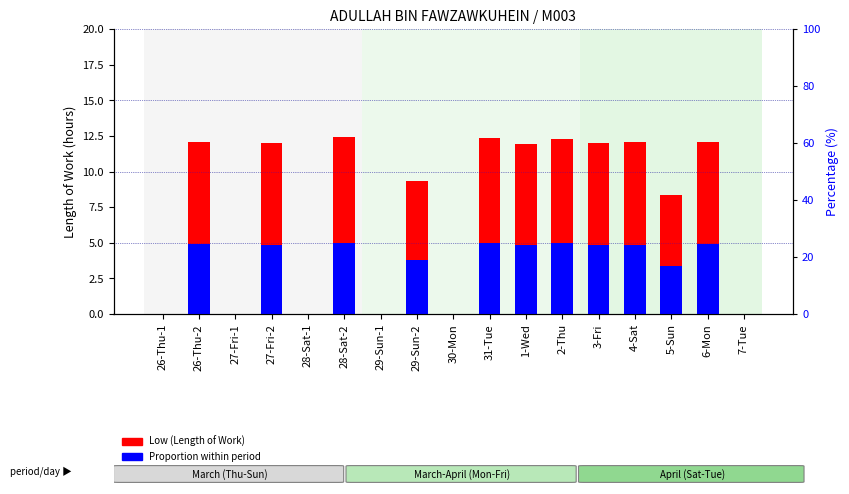

At 6-Mon, list the series in order from largest to smallest.

Low (Length of Work), Proportion within period